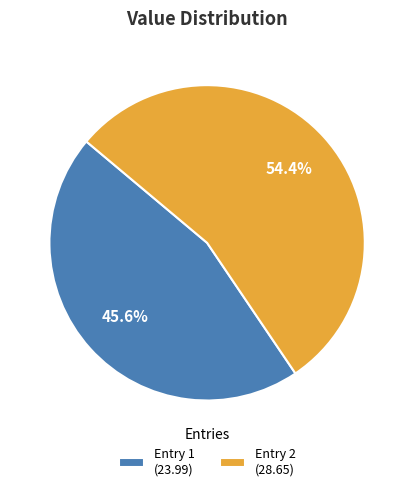

Which category accounts for the majority?

Entry 2 (28.65)